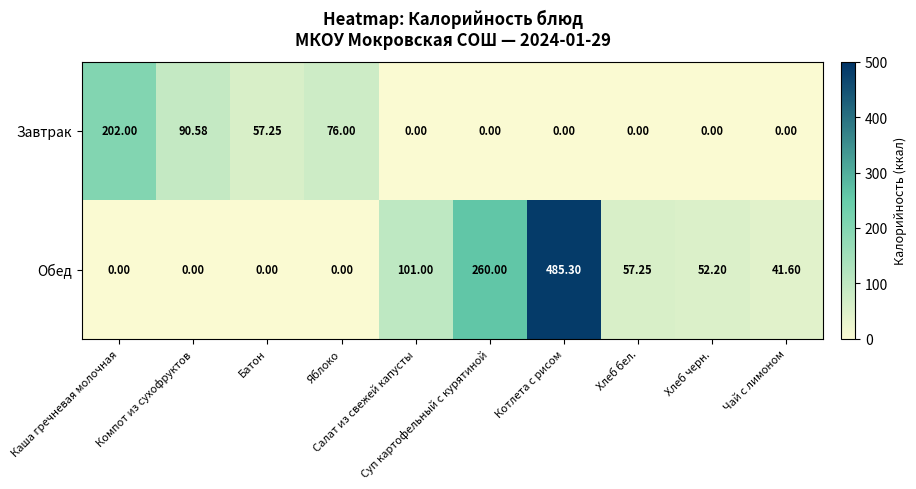

Rank the series by their maximum value, from highest to lowest.

Обед, Завтрак